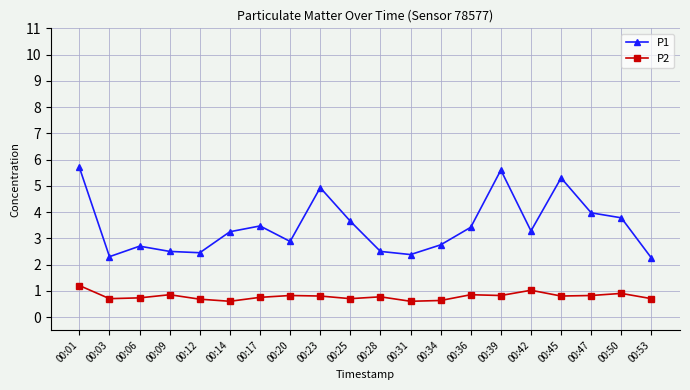

True or false: P2 has a value of 0.8 at 00:17.

True